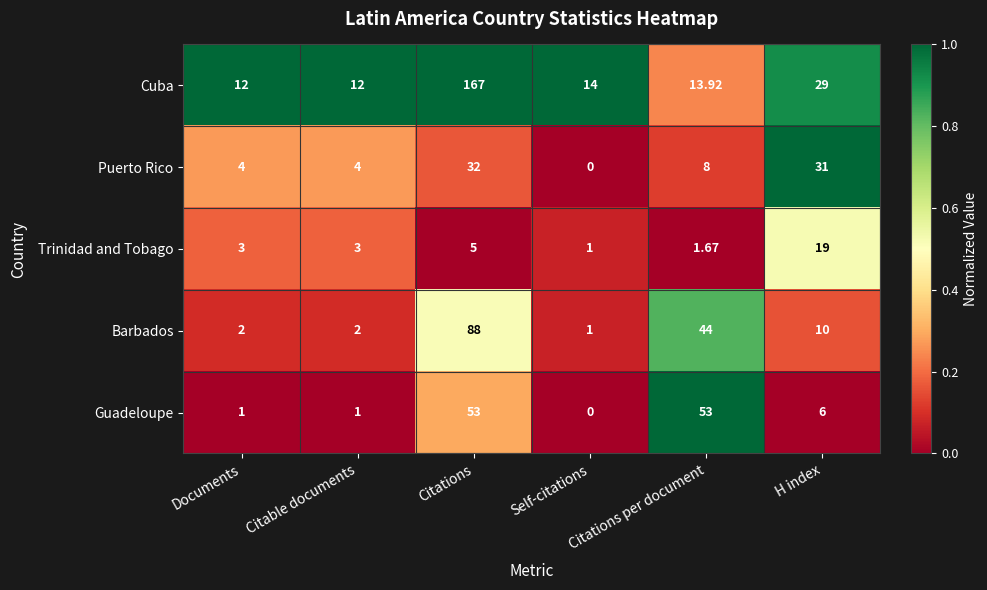

At which category does the chart reach its peak across all series?

Citations